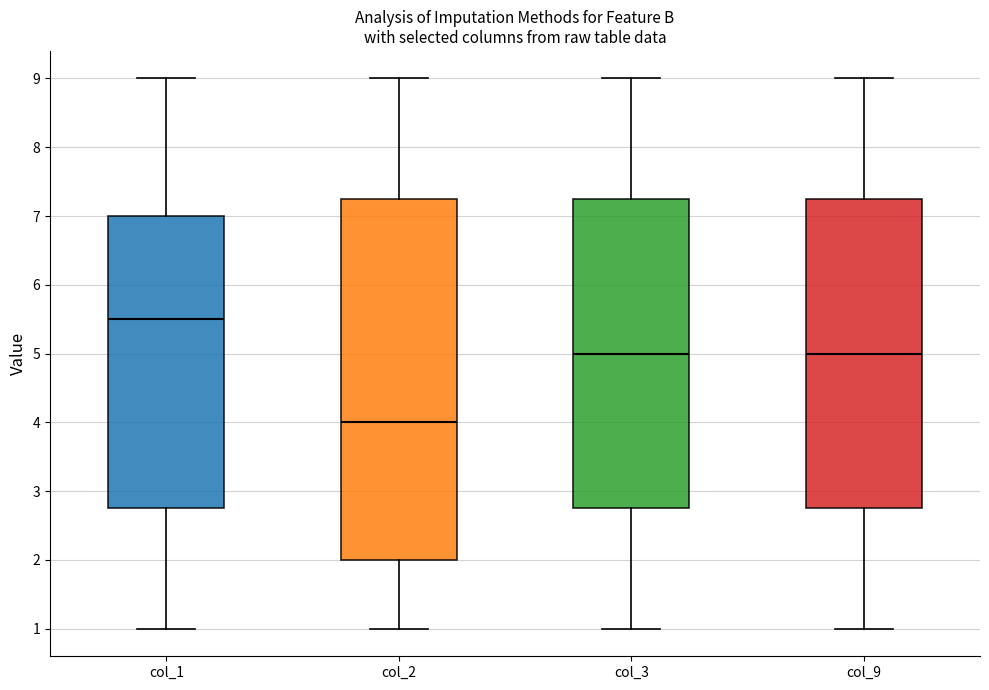

Which box's median line is the highest?

col_1